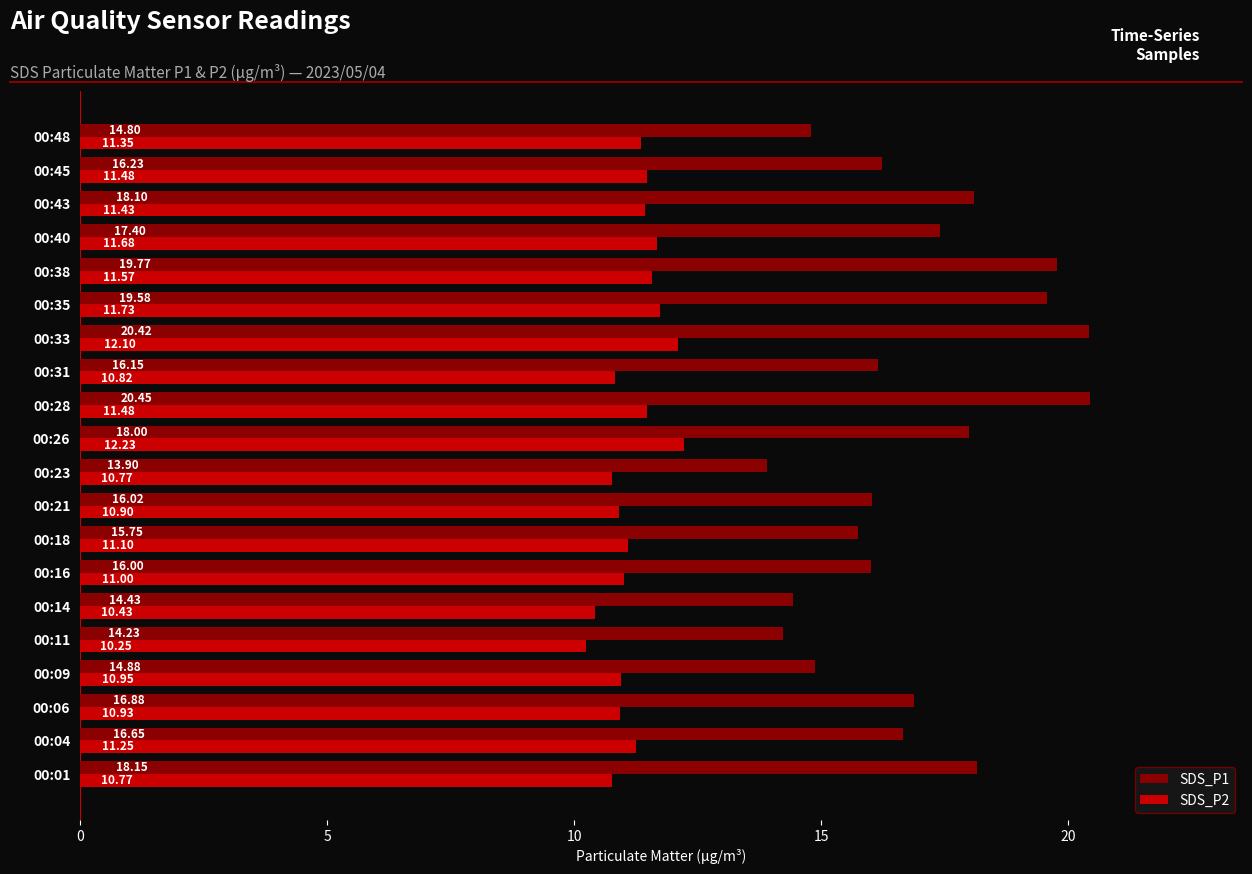

Which series has the largest total across all categories?

SDS_P1